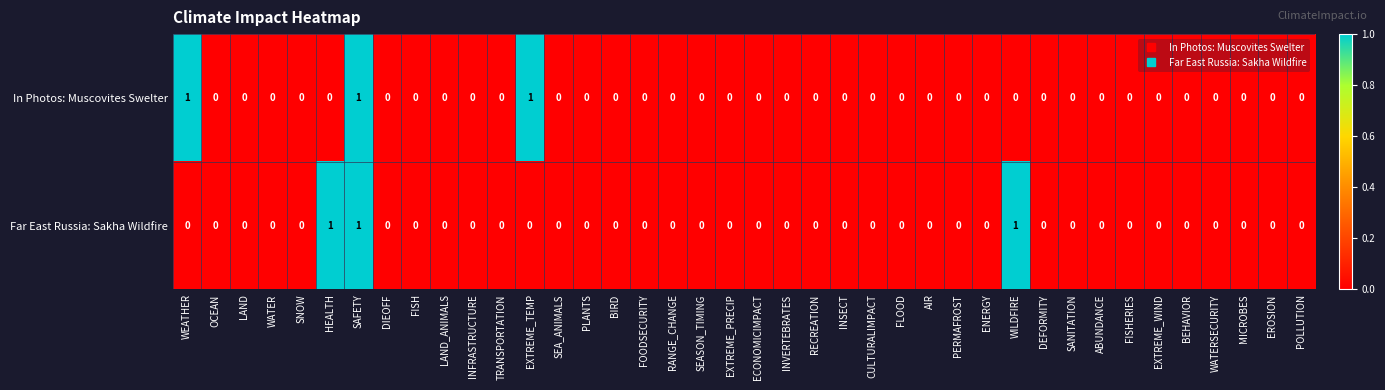

The In Photos: Muscovites Swelter series shows 0 at PLANTS. True or false?

True